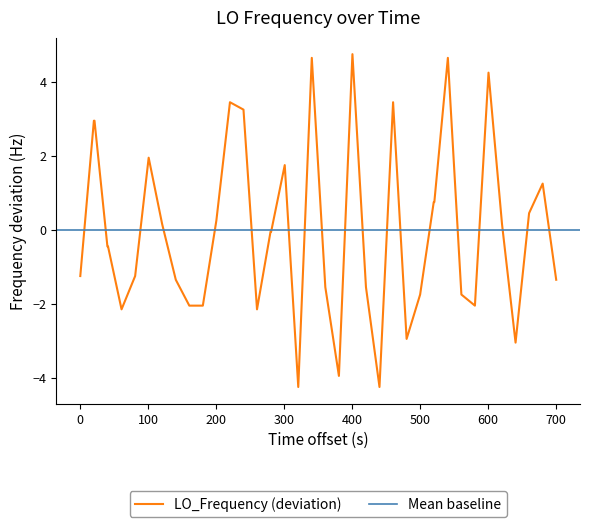

What is the highest value of the LO_Frequency (deviation) series?

4.7